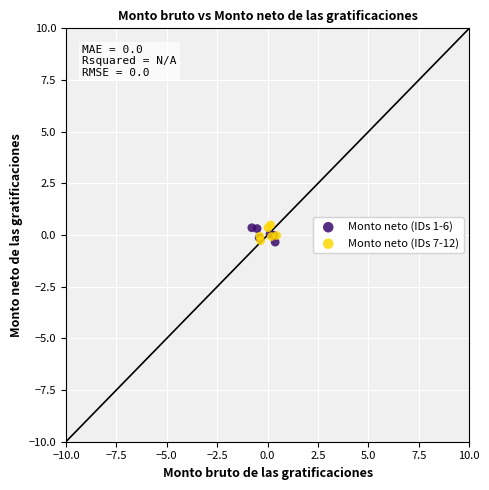

What are all the series names shown in the legend?

Monto neto (IDs 1-6), Monto neto (IDs 7-12)